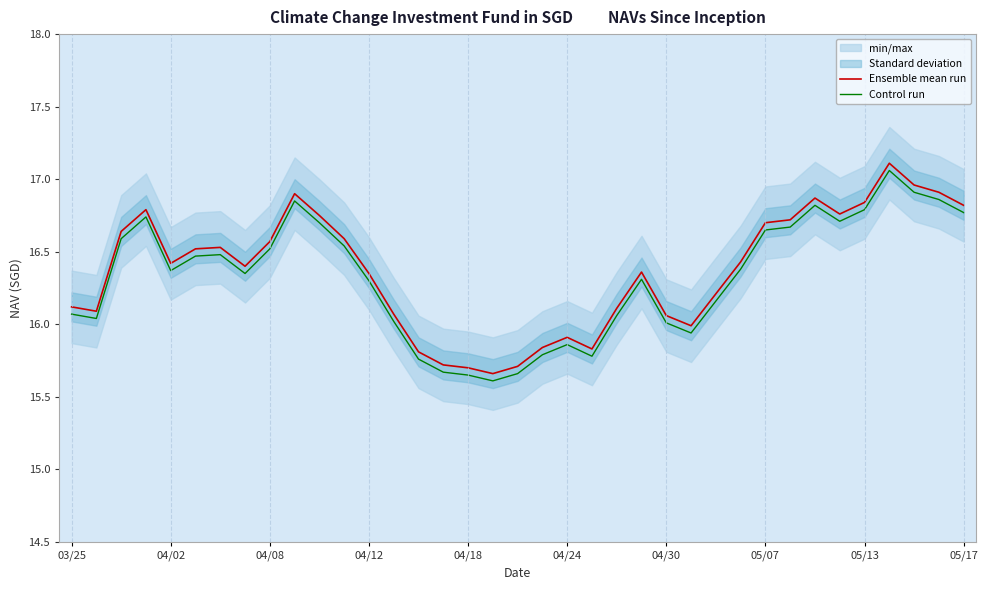

Reading left to right, list all the values displayed in this chart.

Ensemble mean run: 16.1	16.1	16.6	16.8	16.4	16.5	16.5	16.4	16.6	16.9	16.8	16.6	16.4	16.1	15.8	15.7	15.7	15.7	15.7	15.8	15.9	15.8	16.1	16.4	16.1	16.0	16.2	16.4	16.7	16.7	16.9	16.8	16.8	17.1	17.0	16.9	16.8
Control run: 16.1	16.0	16.6	16.7	16.4	16.5	16.5	16.3	16.5	16.8	16.7	16.5	16.3	16.0	15.8	15.7	15.6	15.6	15.7	15.8	15.9	15.8	16.1	16.3	16.0	15.9	16.2	16.4	16.6	16.7	16.8	16.7	16.8	17.1	16.9	16.9	16.8